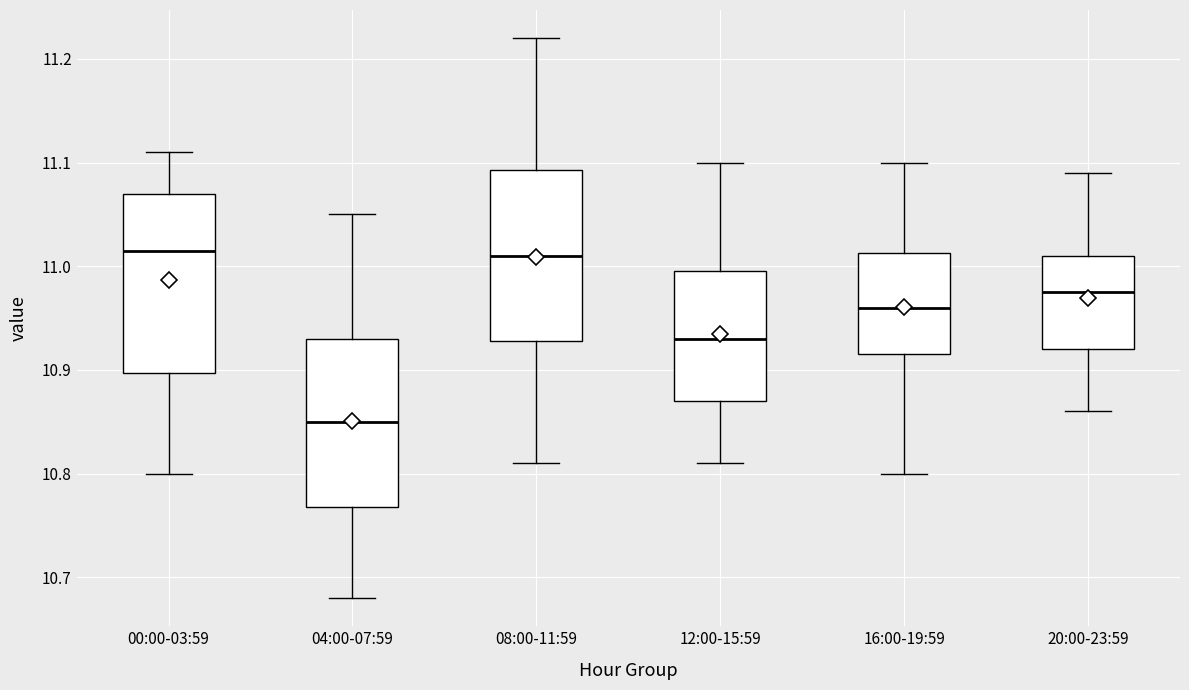

Reading left to right, read every box against the y-axis: the position of its median line, the range the box covers, and the ends of its whiskers. The values are not printed on the chart, so give them approximately, as read against the axis.

00:00-03:59: median 11.02, box 10.90 to 11.07, whiskers 10.80 to 11.11
04:00-07:59: median 10.85, box 10.77 to 10.93, whiskers 10.68 to 11.05
08:00-11:59: median 11.01, box 10.93 to 11.09, whiskers 10.81 to 11.22
12:00-15:59: median 10.93, box 10.87 to 11.00, whiskers 10.81 to 11.10
16:00-19:59: median 10.96, box 10.92 to 11.01, whiskers 10.80 to 11.10
20:00-23:59: median 10.98, box 10.92 to 11.01, whiskers 10.86 to 11.09